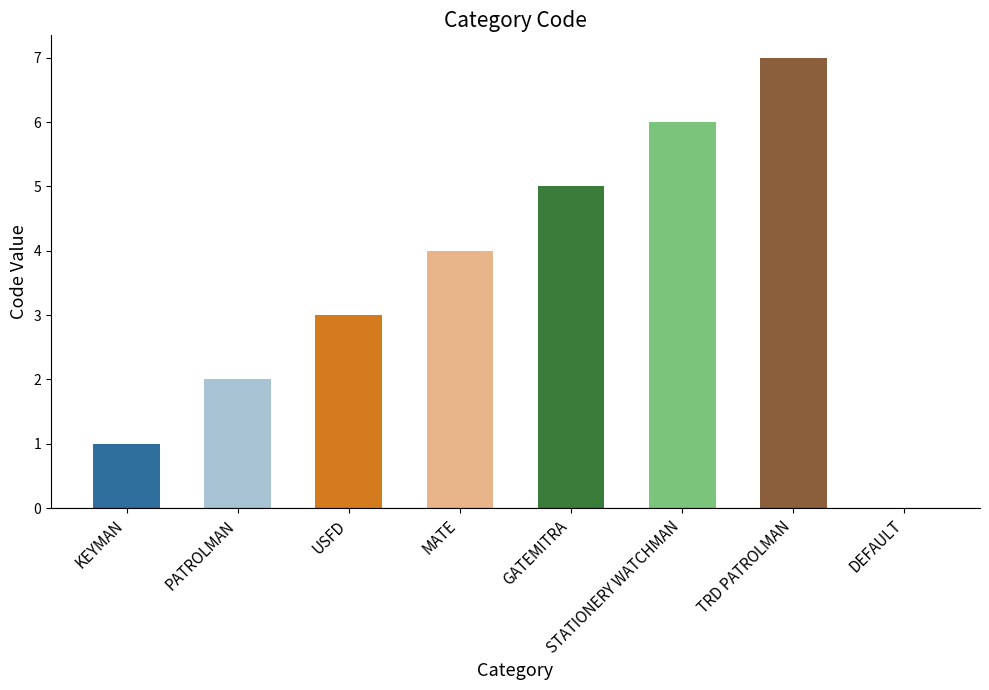

What is the change in value from MATE to STATIONERY WATCHMAN?

+2